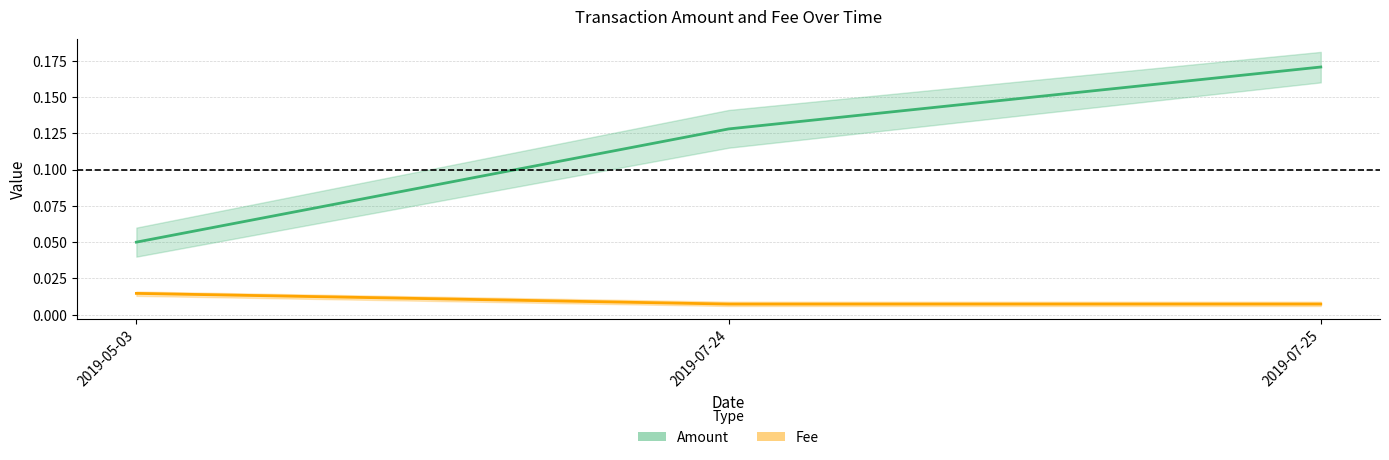

At how many categories does at least one series exceed 0?

3